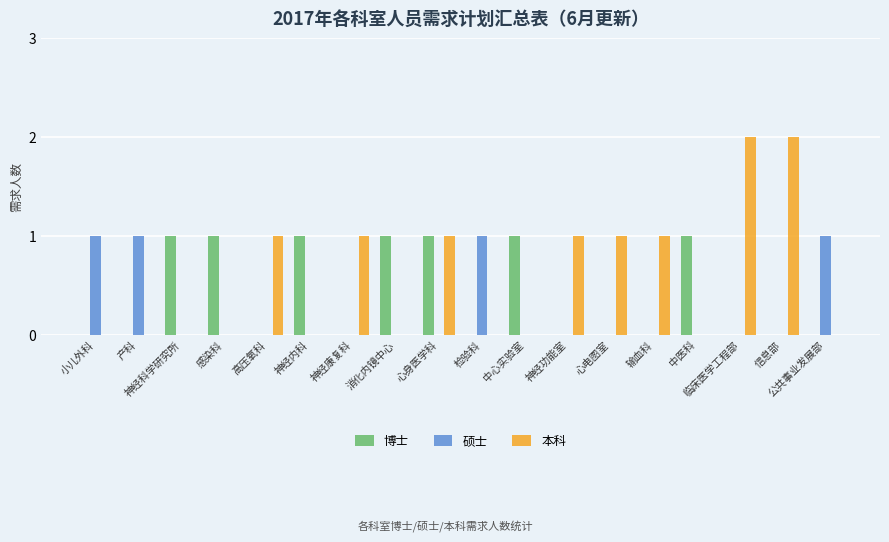

How many categories are shown in the chart?

18